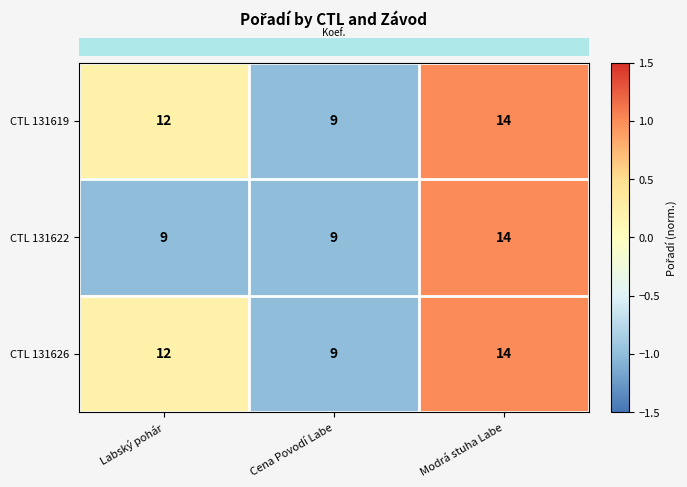

At which category is the sum across all series the highest?

Modrá stuha Labe